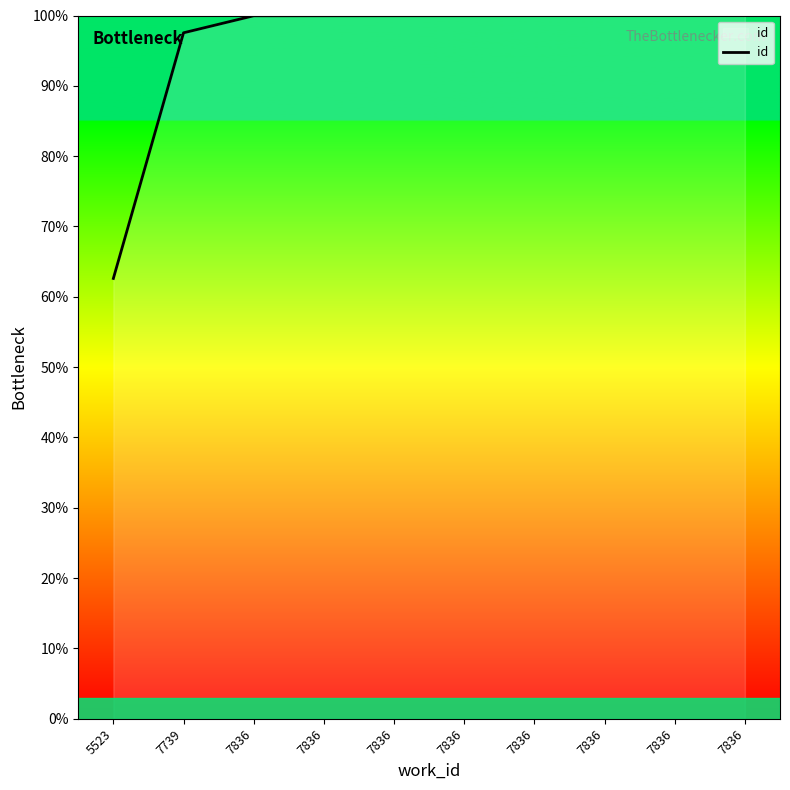

True or false: the data has more than 0 interior local peaks.

False